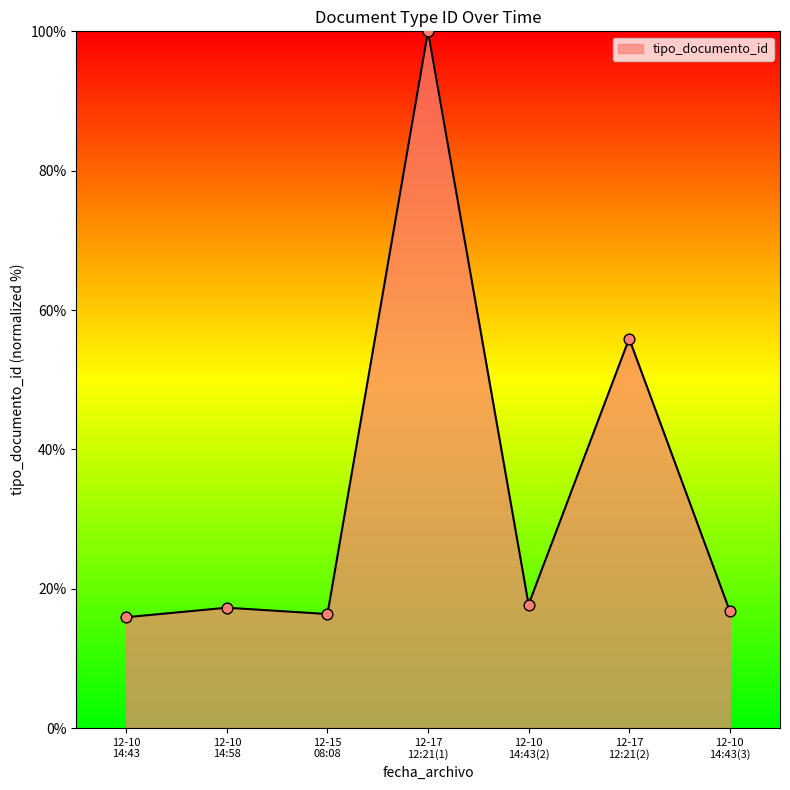

What is the difference between the maximum and minimum values?

84.1